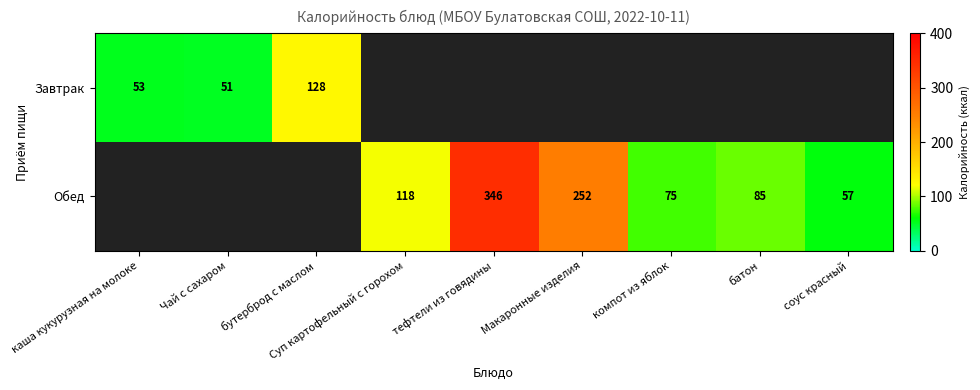

At how many categories does at least one series exceed 263?

1